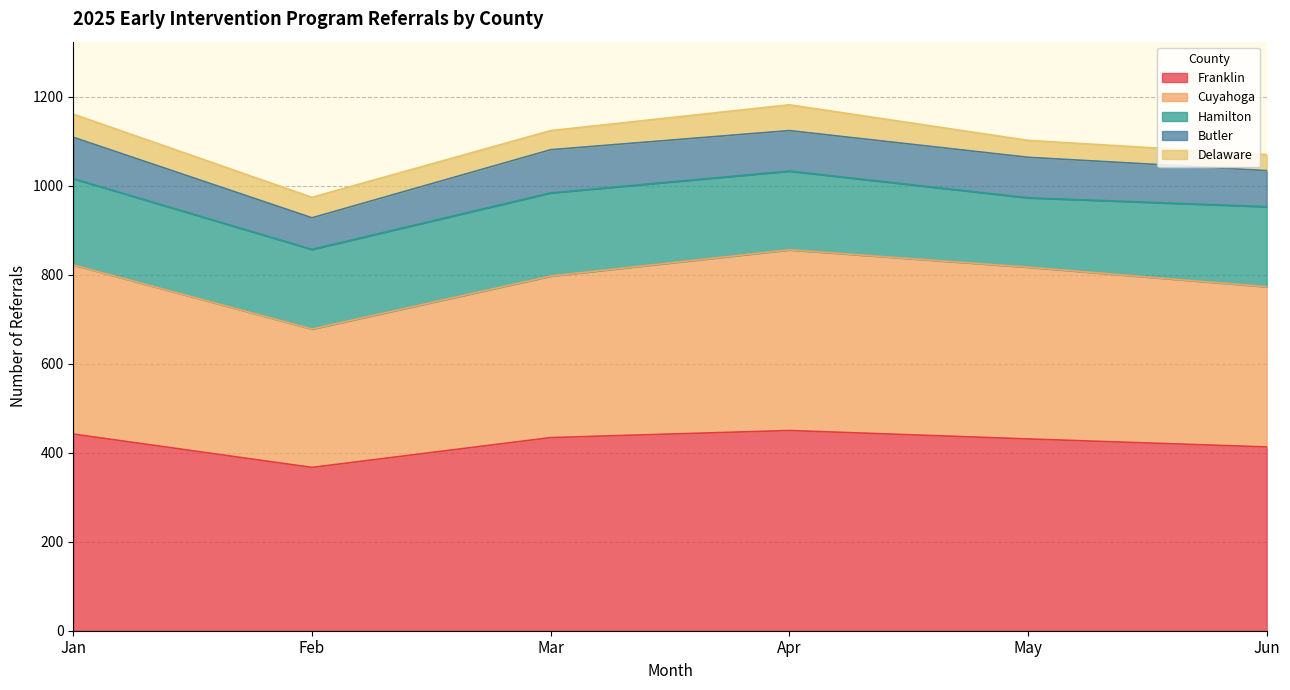

Read the Franklin value at Feb.

367